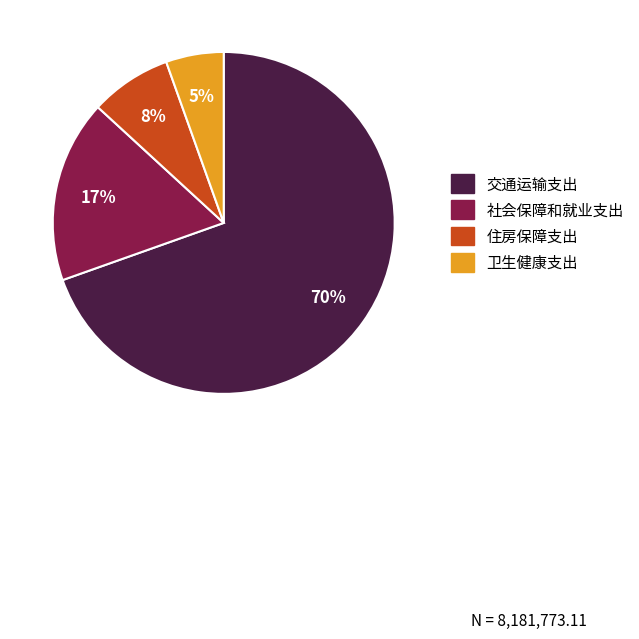

To the nearest percent, what is the average slice percentage?

25%